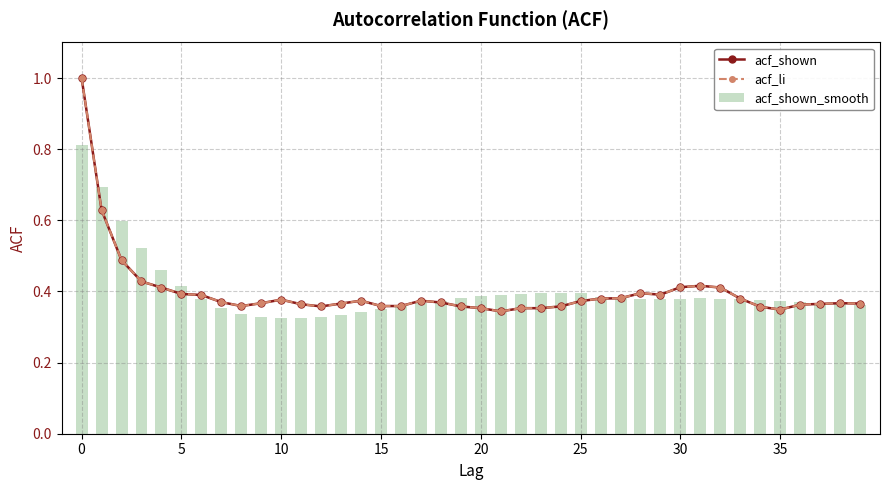

Which series has the largest total across all categories?

acf_shown_smooth